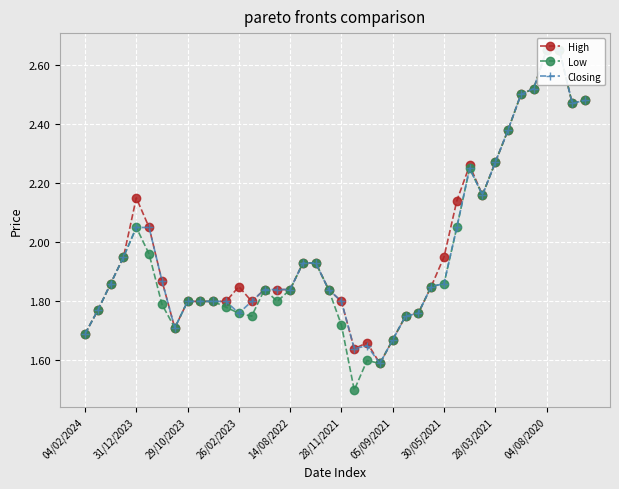

How many lines are shown in the chart?

3